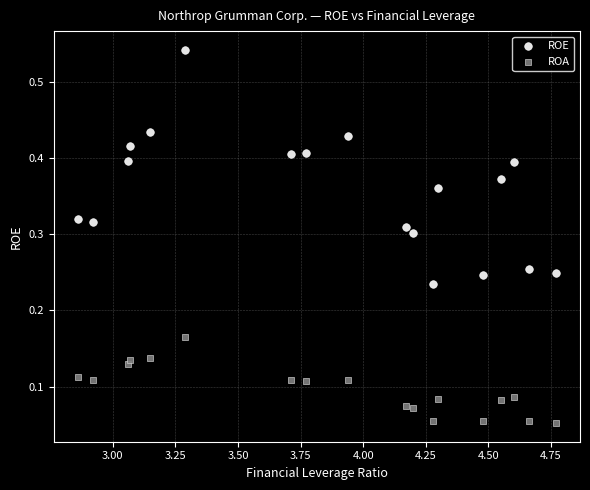

Which series reaches the minimum Y coordinate?

ROA